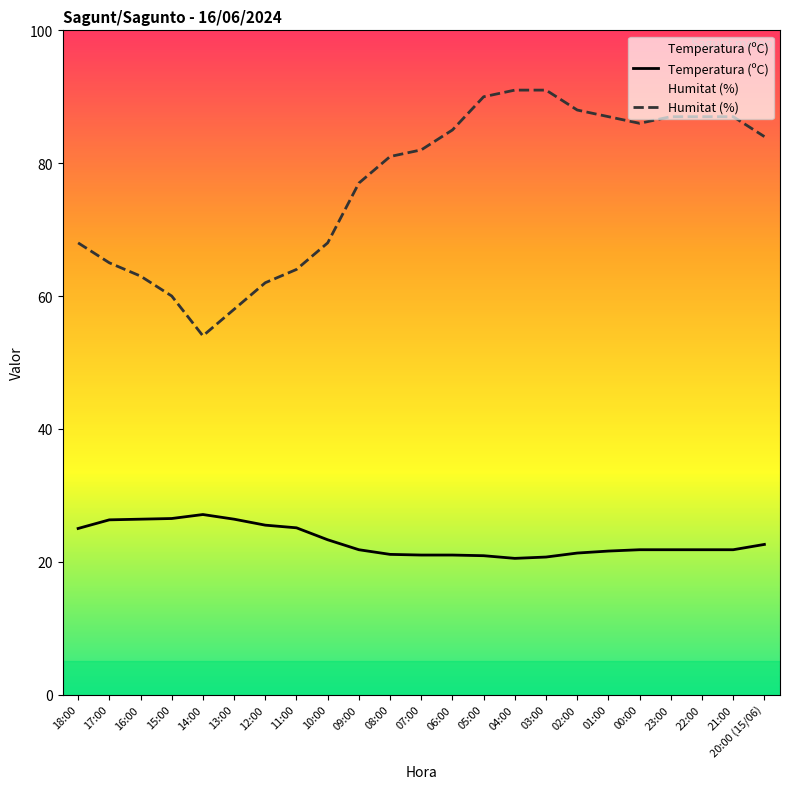

How many data points in Humitat (%) are above 82?

11